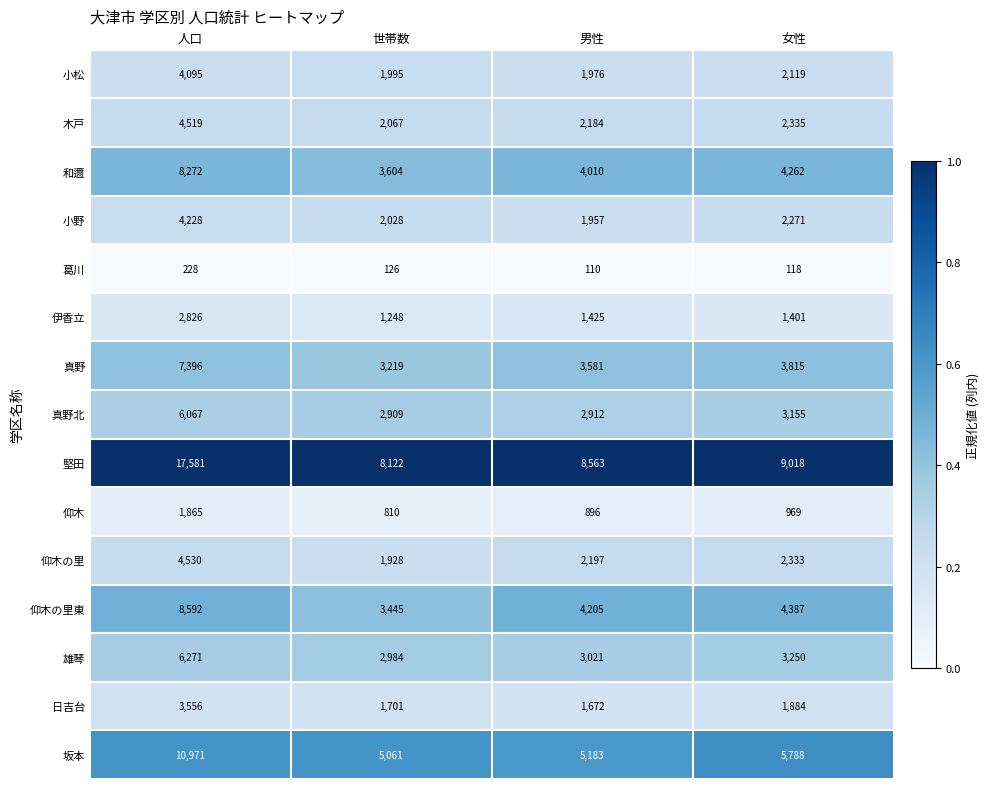

At which label is 堅田 closest to 12851?

女性